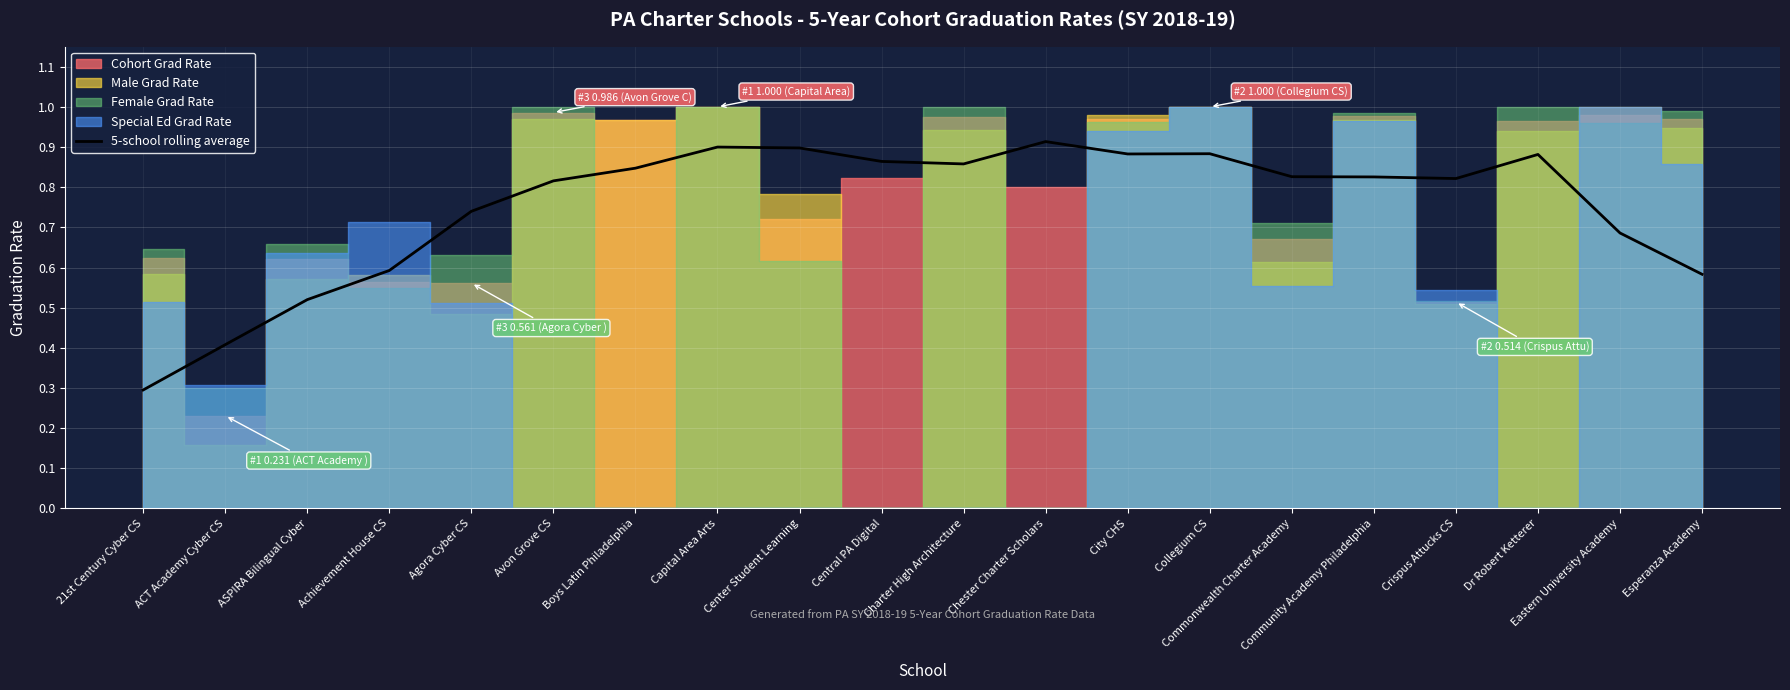

True or false: there are more than 2 points higher than both neighbors.

True